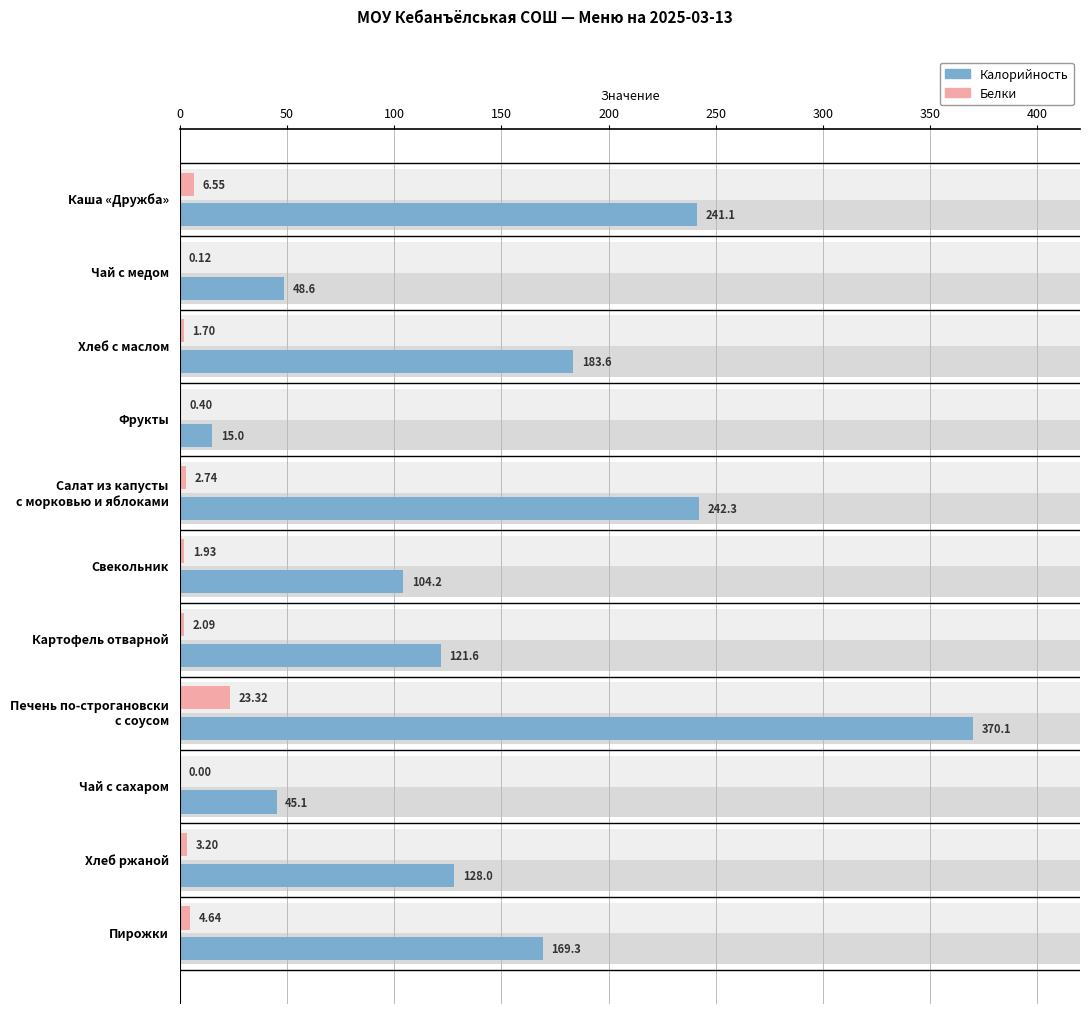

What is the value of the Калорийность bar at the 8th from the left?

370.1